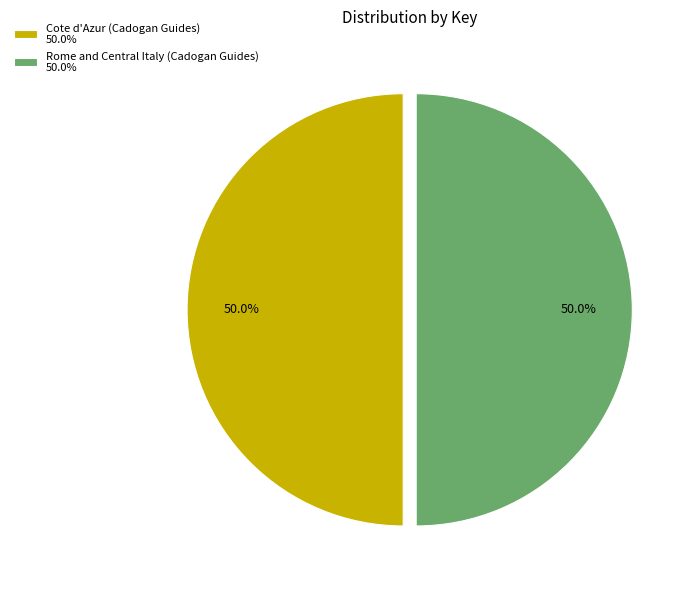

Approximately how many times larger is the value at Rome and Central Italy (Cadogan Guides) 50.0% compared to Cote d'Azur (Cadogan Guides) 50.0%?

1.0